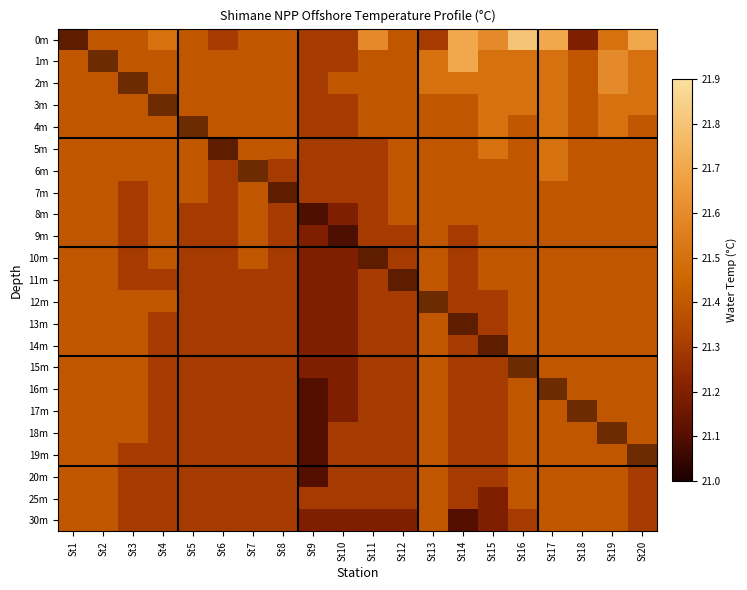

Which series has the largest total across all categories?

0m